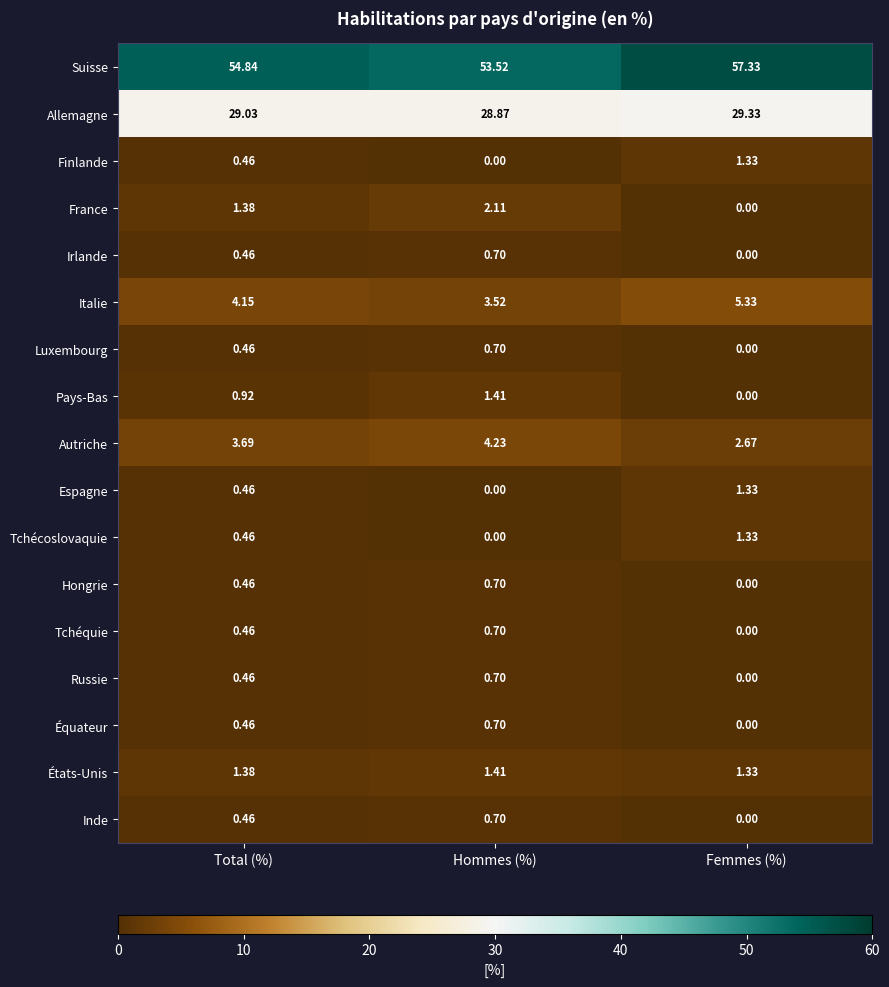

Which category has the highest value in the Irlande series?

Hommes (%)